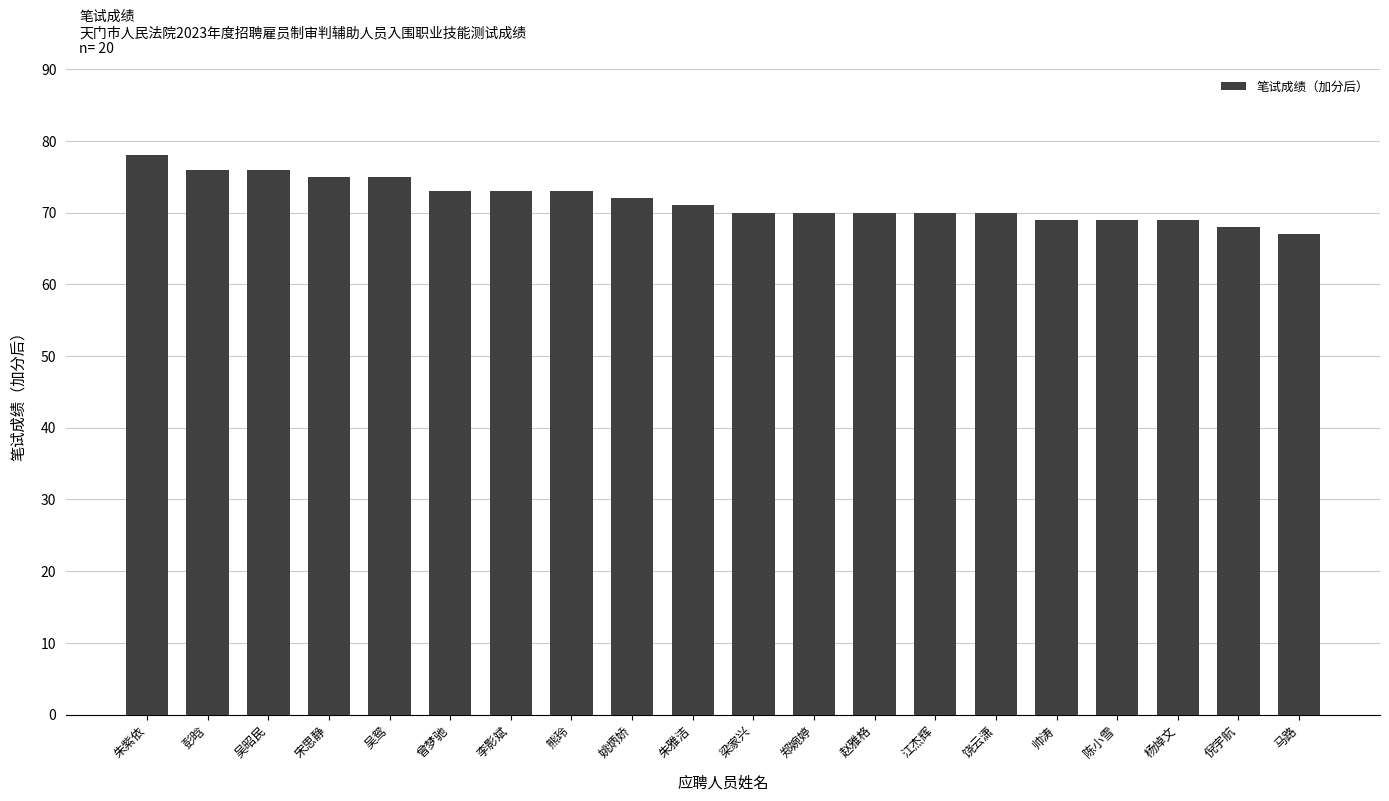

Reading left to right, what are all the values shown in this chart?

朱紫依=78	彭晗=76	吴昭民=76	宋思静=75	吴鸳=75	曾梦驰=73	李影斌=73	熊玲=73	姚炳娇=72	朱雅洁=71	梁家兴=70	郑婉婷=70	赵雅格=70	江杰辉=70	饶云潇=70	帅涛=69	陈小雪=69	杨焯文=69	倪宇航=68	马路=67